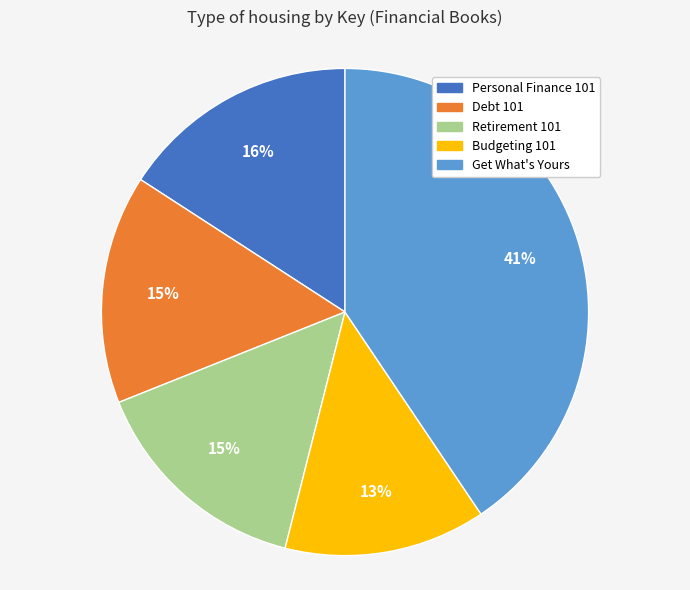

To the nearest percent, what portion does Budgeting 101 represent?

13%